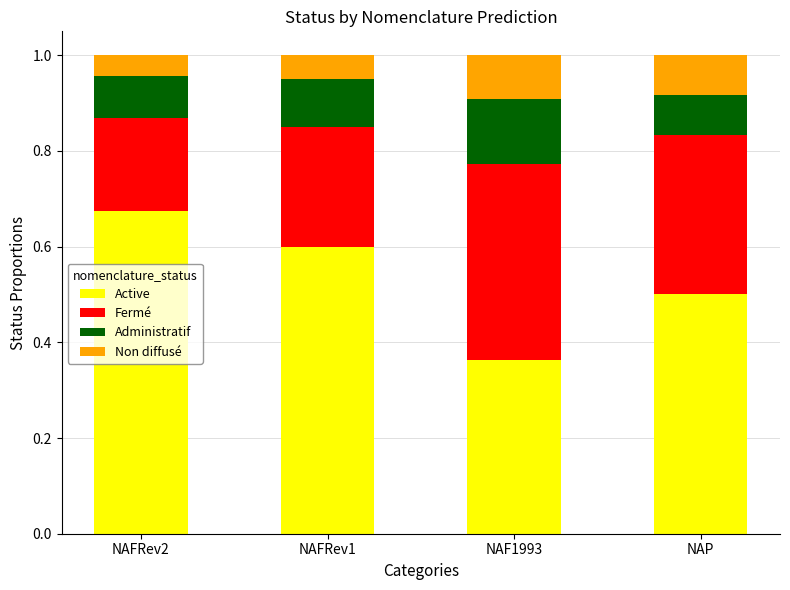

What is the total value across all series at NAFRev1?

1.0